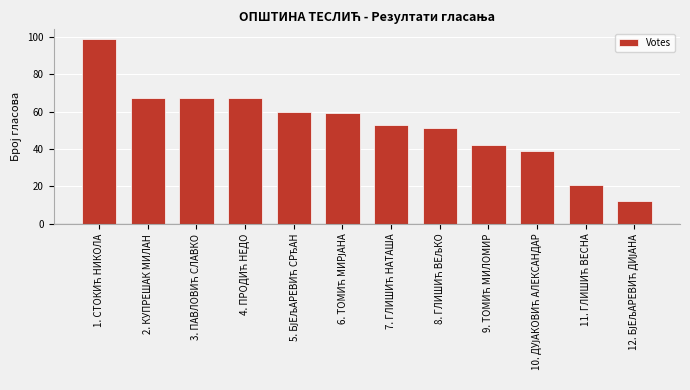

What is the value of the 8th bar from the left?

51